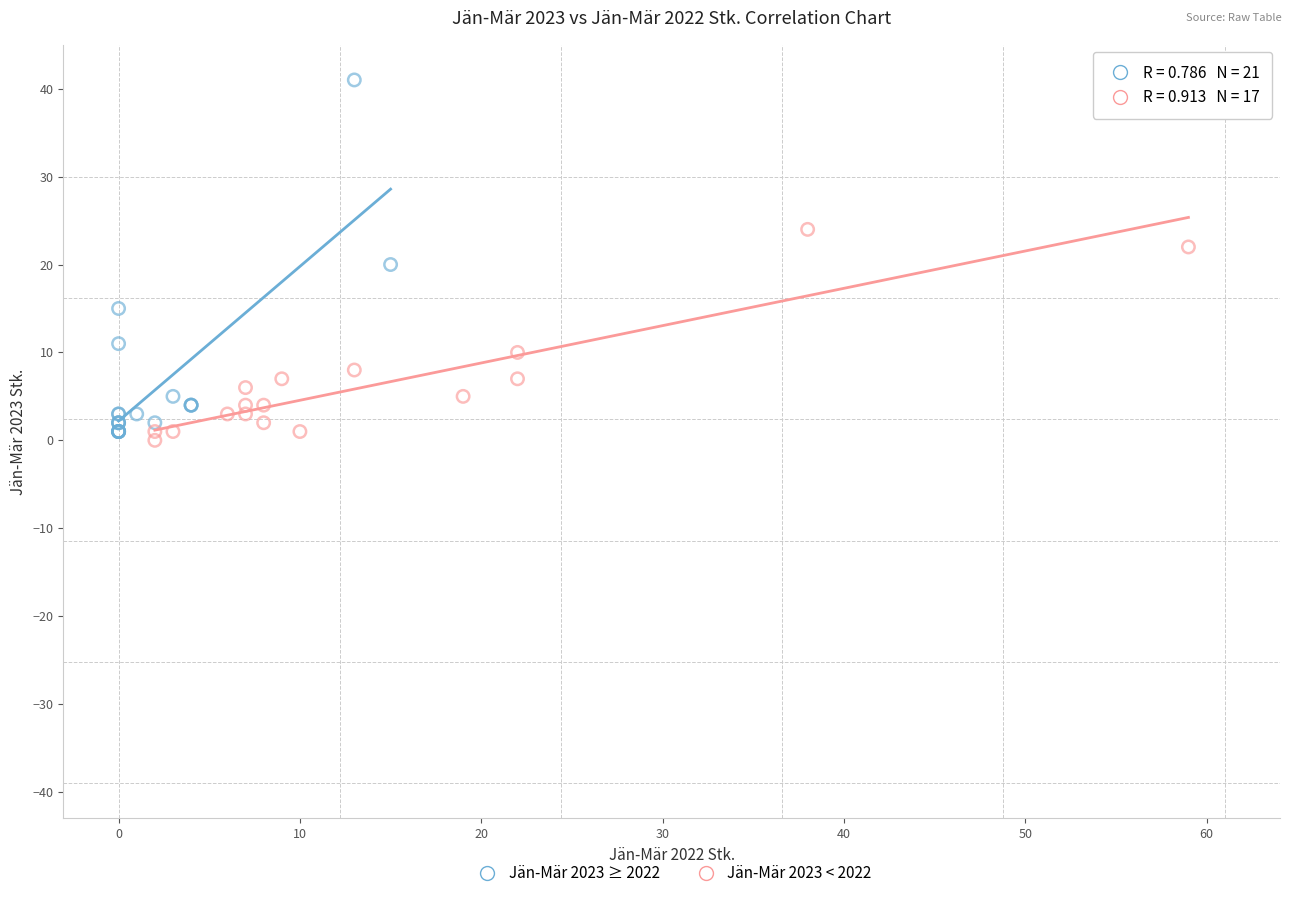

Which series contains the highest Y value?

Jän-Mär 2023 ≥ 2022